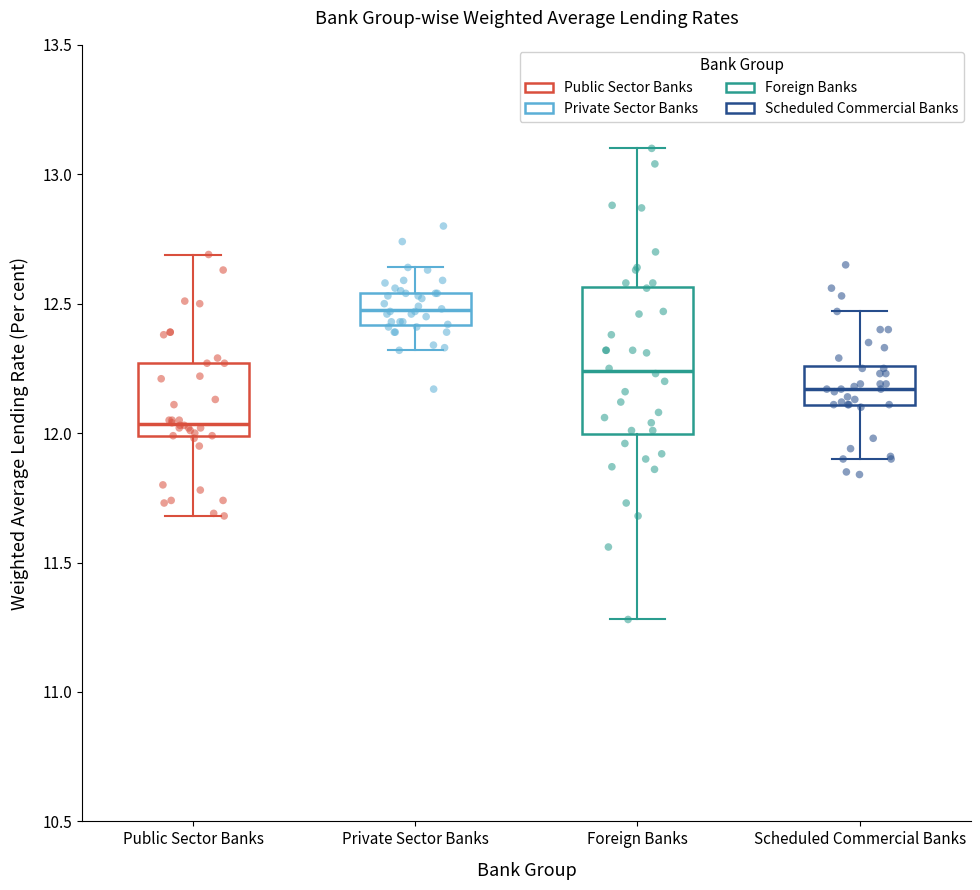

Where does the lower whisker of the box for Foreign Banks end on the y-axis? The values are not printed on the chart, so give them approximately, as read against the axis.

11.30